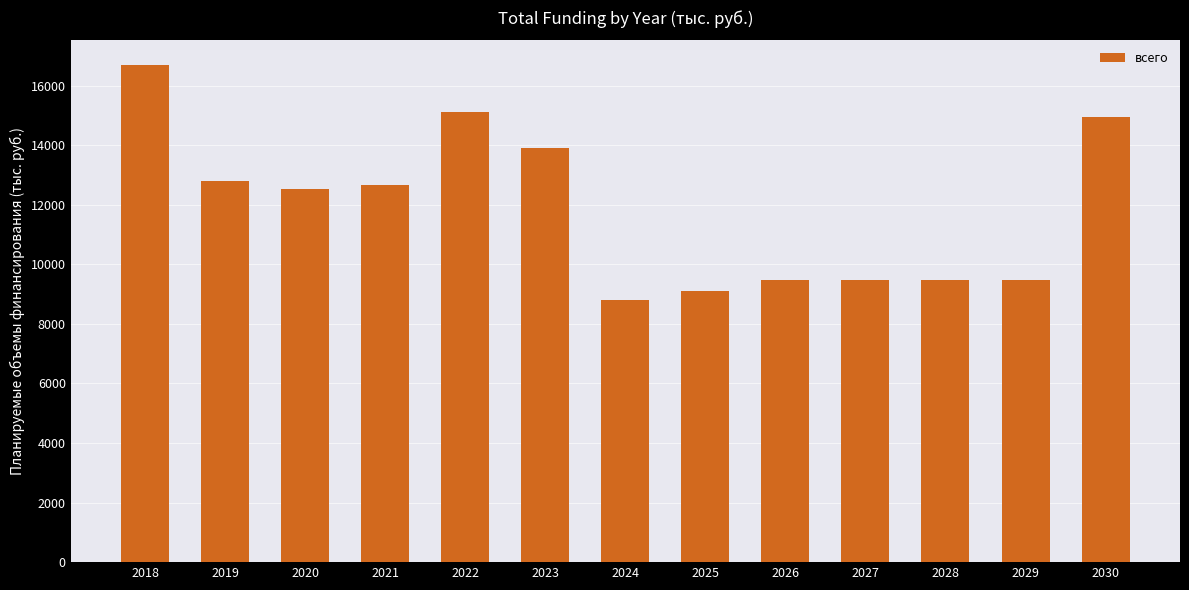

What is the value of the 2nd bar from the left?

12790.2